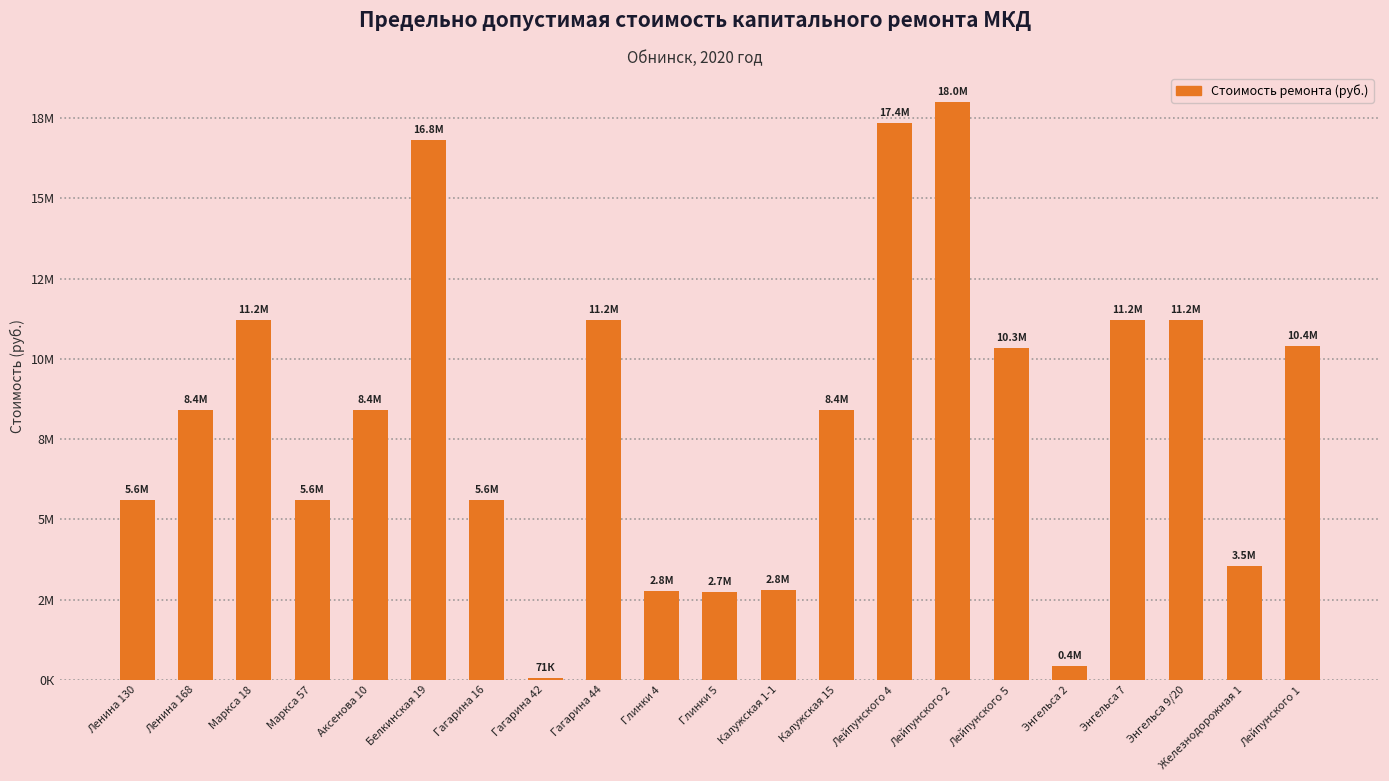

List the labels in order of value, largest first.

Лейпунского 2, Лейпунского 4, Белкинская 19, Маркса 18, Гагарина 44, Энгельса 7, Энгельса 9/20, Лейпунского 1, Лейпунского 5, Ленина 168, Аксенова 10, Калужская 15, Ленина 130, Маркса 57, Гагарина 16, Железнодорожная 1, Калужская 1-1, Глинки 4, Глинки 5, Энгельса 2, Гагарина 42